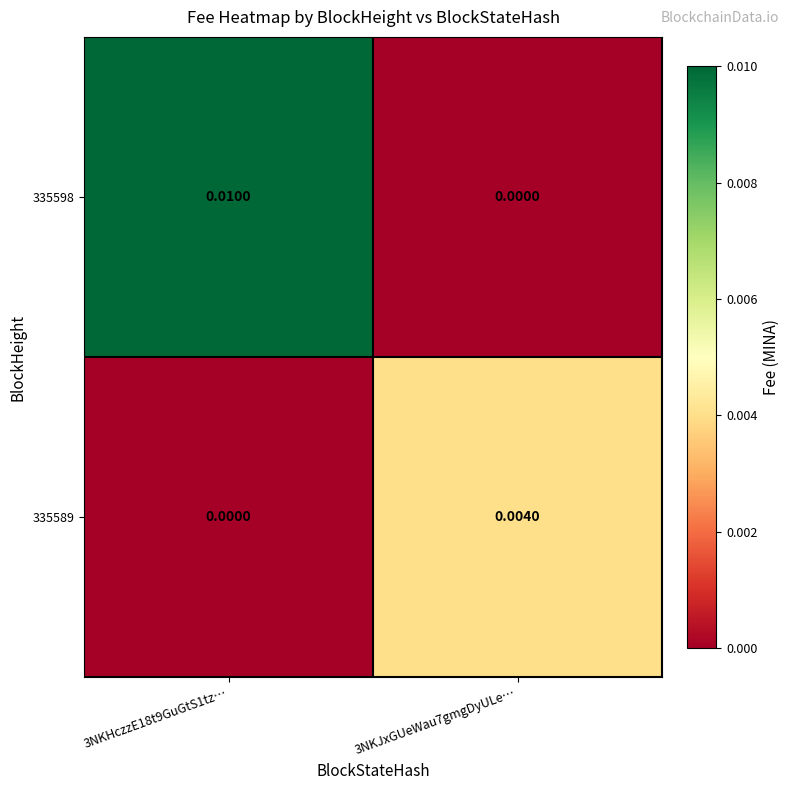

Rank the series by their maximum value, from highest to lowest.

335598, 335589